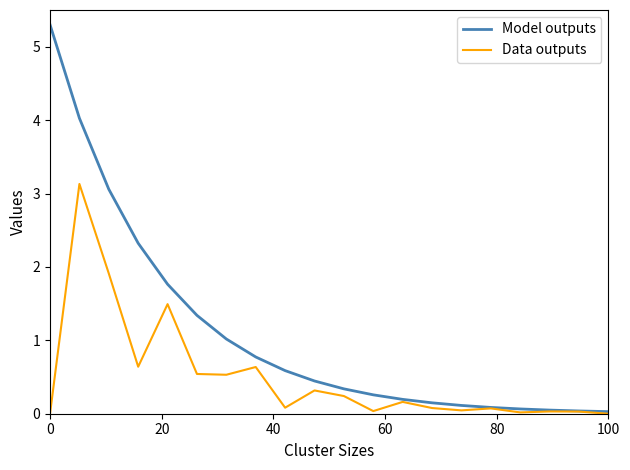

What is the maximum value shown in the chart?

5.3